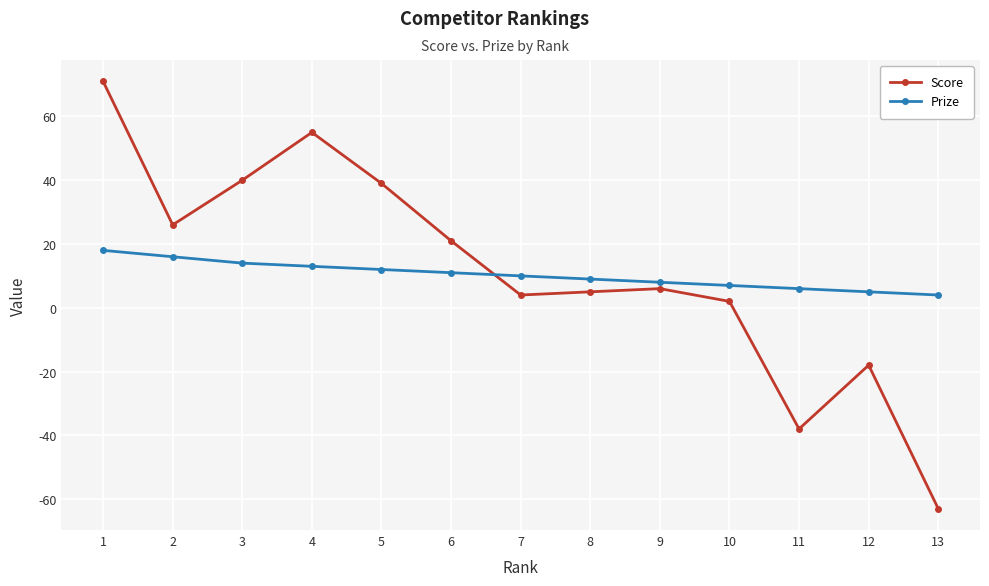

Where is the first local minimum for Score?

2